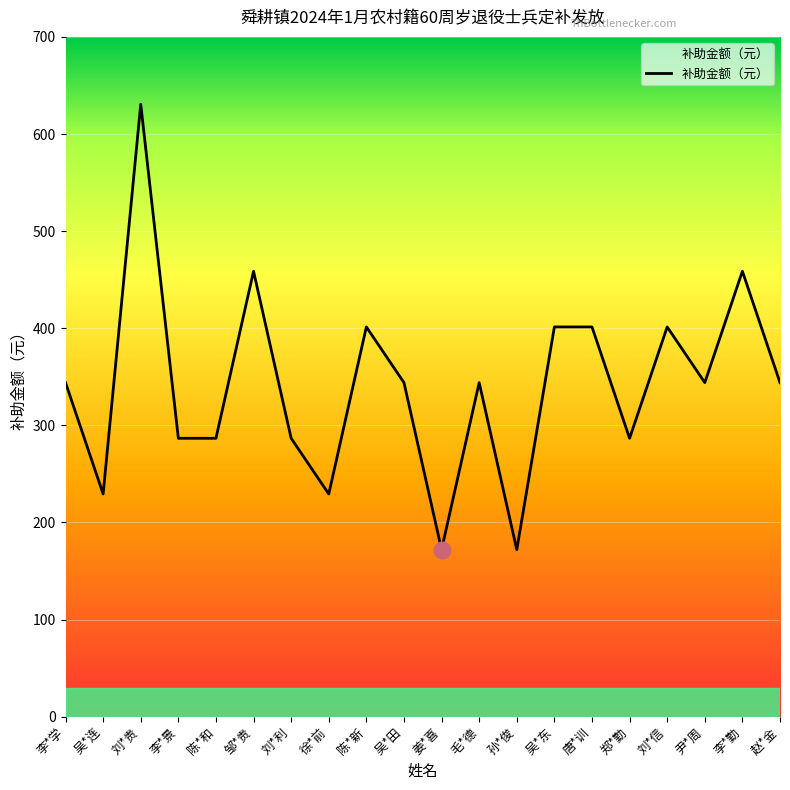

Reading left to right, transcribe all the data shown in this chart.

李*学=344.0	吴*连=229.3	刘*贵=630.7	李*景=286.7	陈*和=286.7	邹*贵=458.7	刘*利=286.7	徐*前=229.3	陈*新=401.3	吴*田=344.0	姜*喜=172.0	毛*德=344.0	孙*俊=172.0	吴*东=401.3	唐*训=401.3	郑*勤=286.7	刘*信=401.3	尹*周=344.0	李*勤=458.7	赵*金=344.0